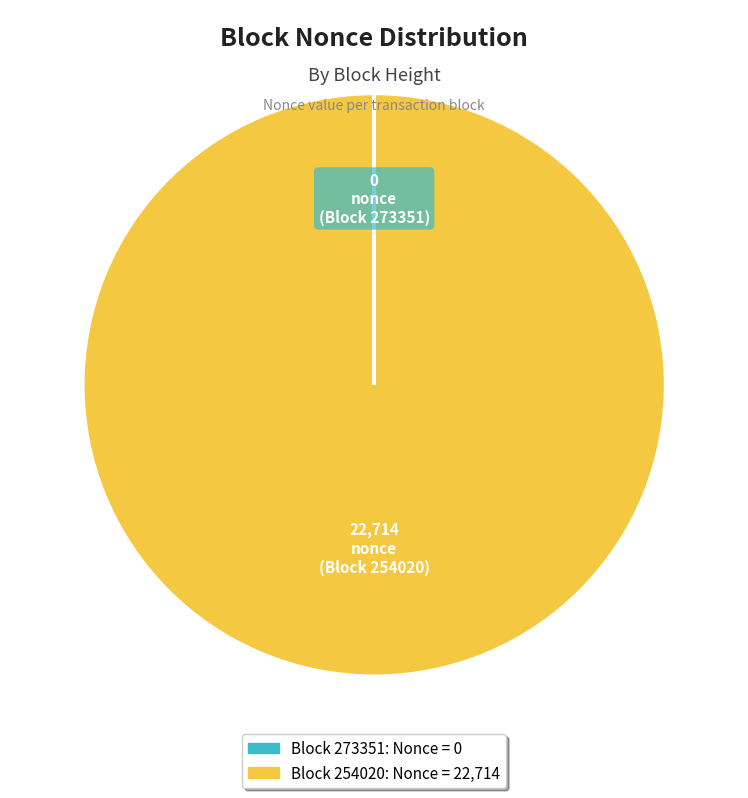

Is there any slice that represents more than half of the pie?

Yes